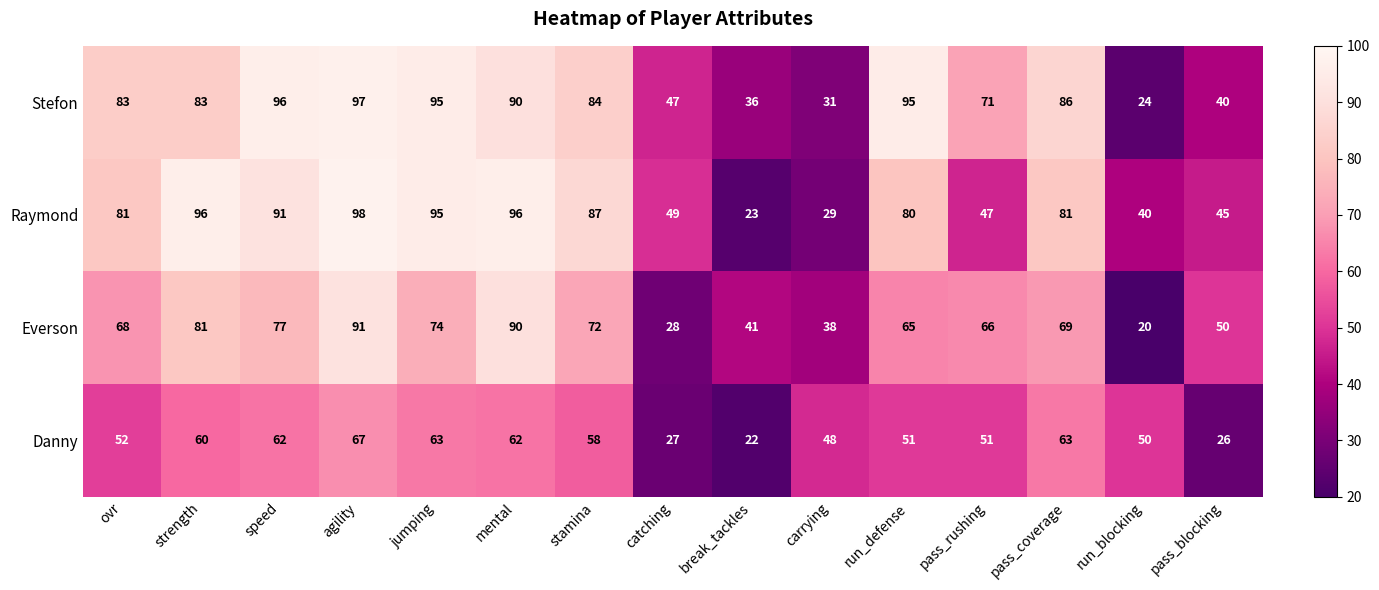

Rank the series at run_blocking from highest to lowest value.

Danny, Raymond, Stefon, Everson